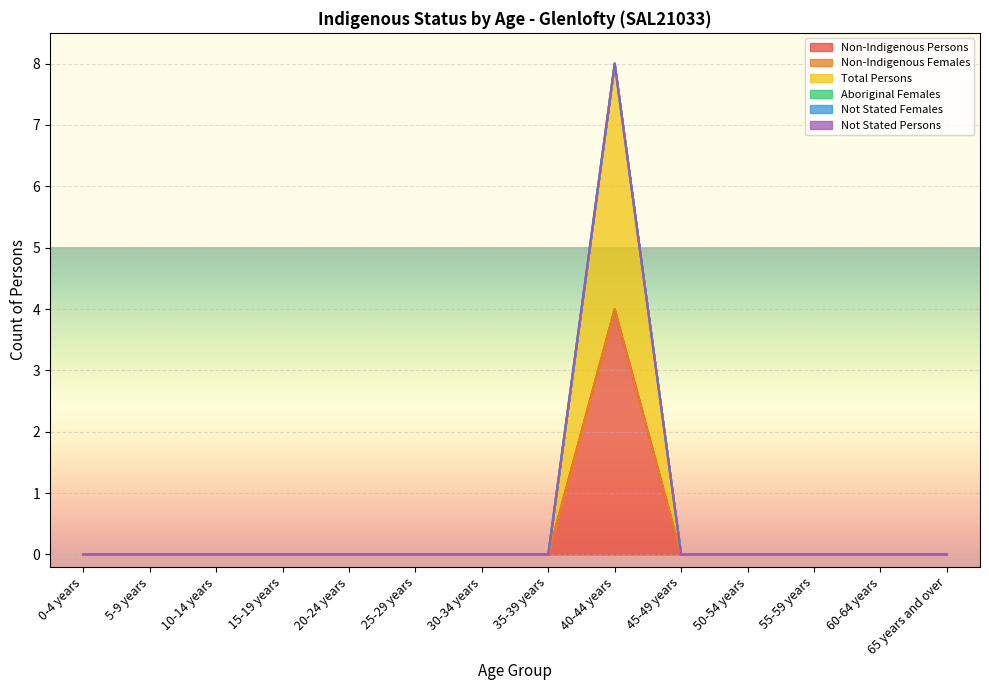

What is the label of the 8th point from the right?

30-34 years